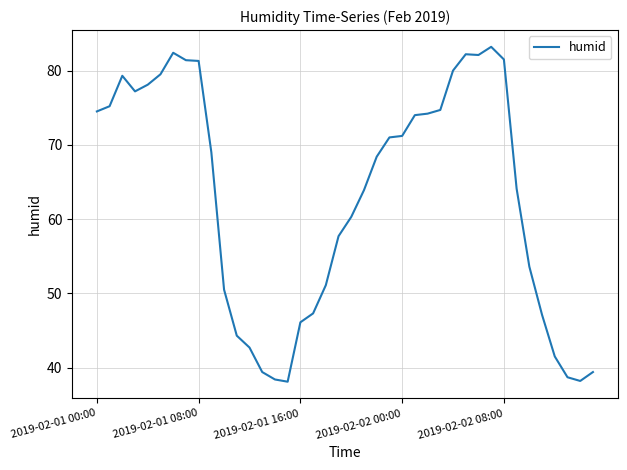

What is the difference between the maximum and minimum values?

45.1